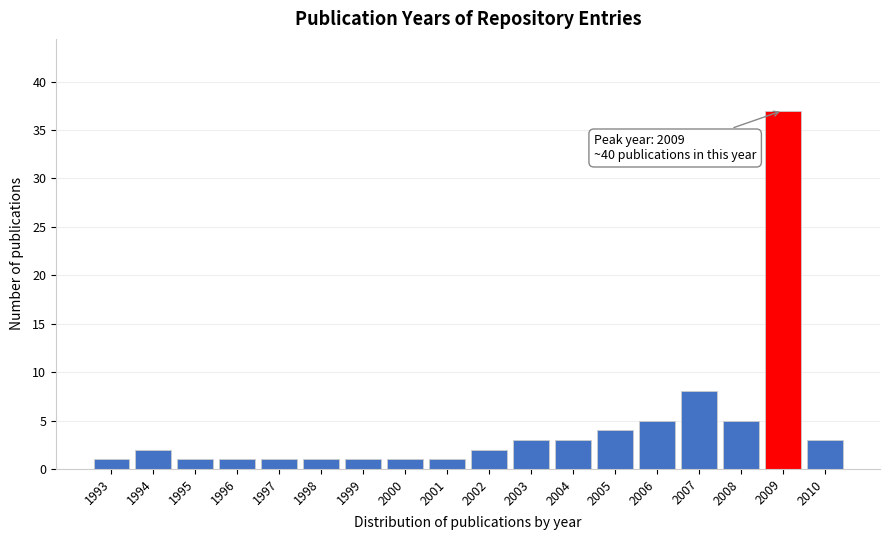

Reading left to right, extract all data points from this chart.

1993=1	1994=2	1995=1	1996=1	1997=1	1998=1	1999=1	2000=1	2001=1	2002=2	2003=3	2004=3	2005=4	2006=5	2007=8	2008=5	2009=37	2010=3